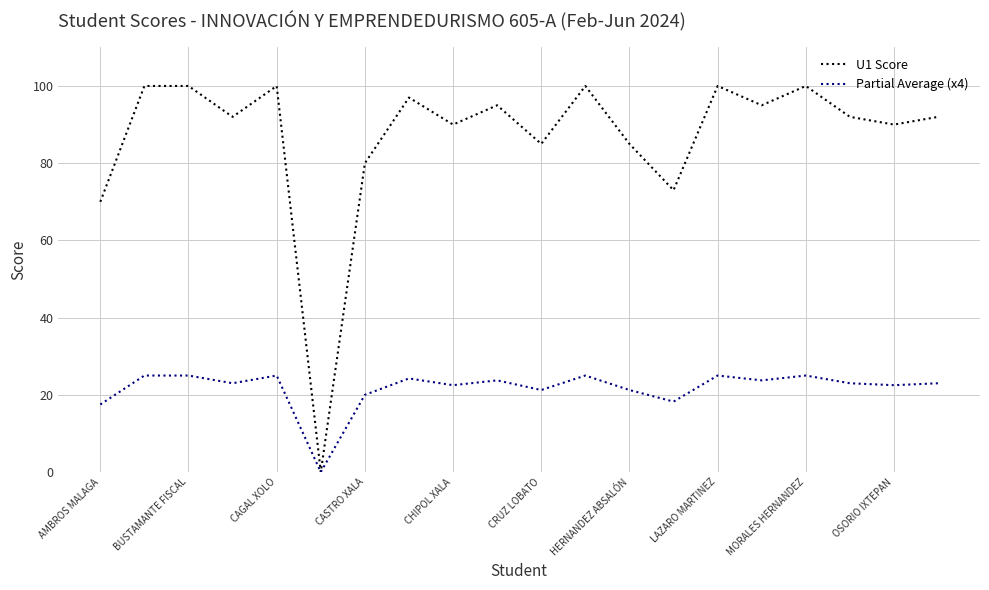

Which series has the largest range (max minus min)?

U1 Score